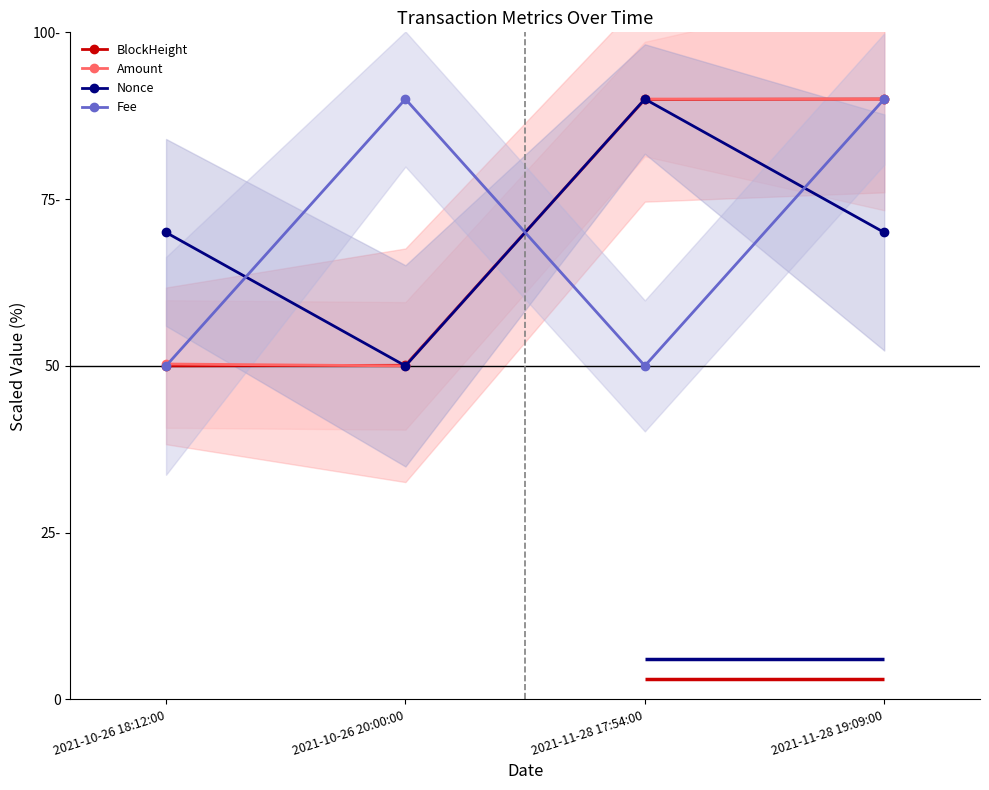

At 2021-10-26 18:12:00, list the series in order from largest to smallest.

Nonce, Amount, BlockHeight, Fee